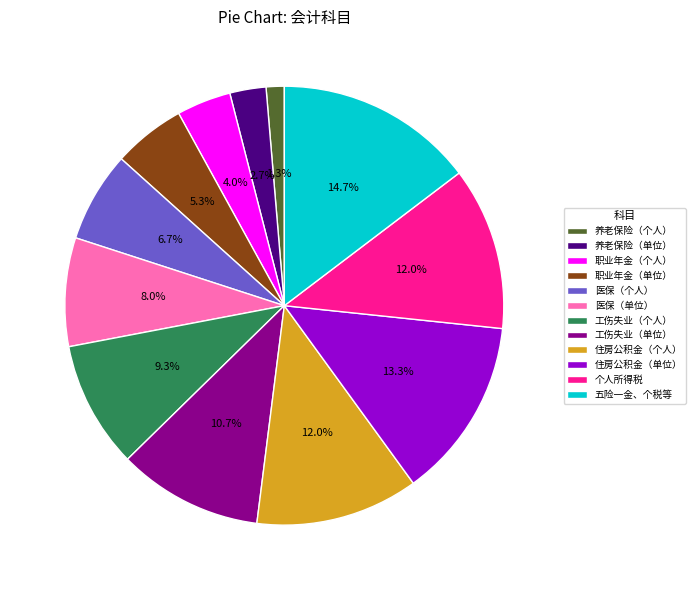

The 医保（个人） slice represents 21% of the pie. True or false?

False